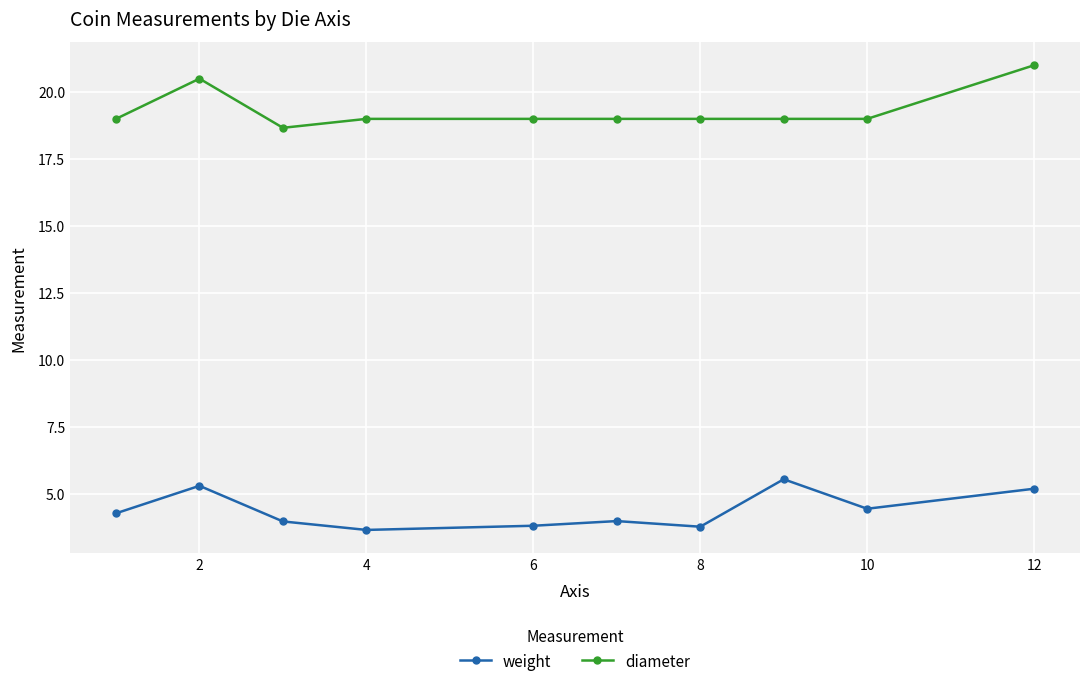

What is the value of the diameter point at the 7th from the left?

19.0